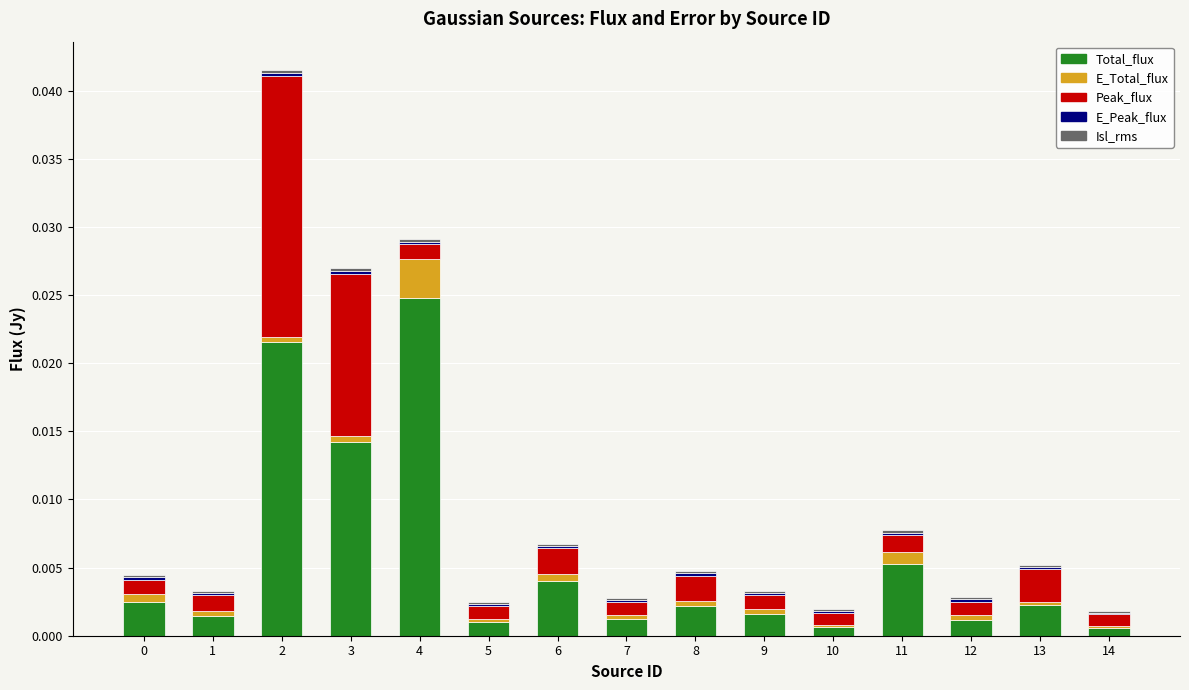

Are the bars grouped side by side (vs. stacked)?

No